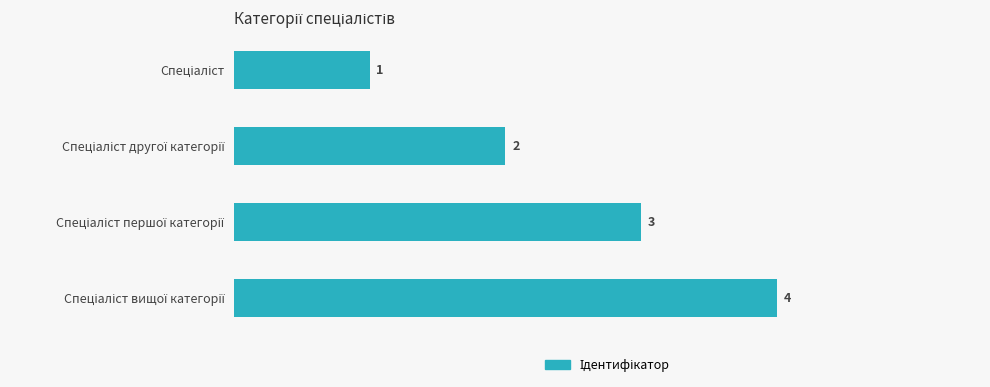

What is the greatest value displayed?

4